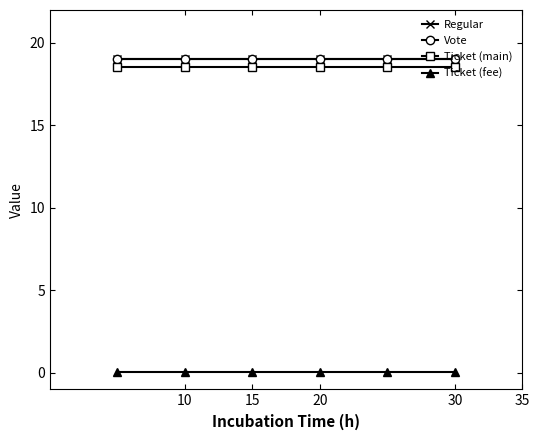

At which label is Regular closest to 19?

10